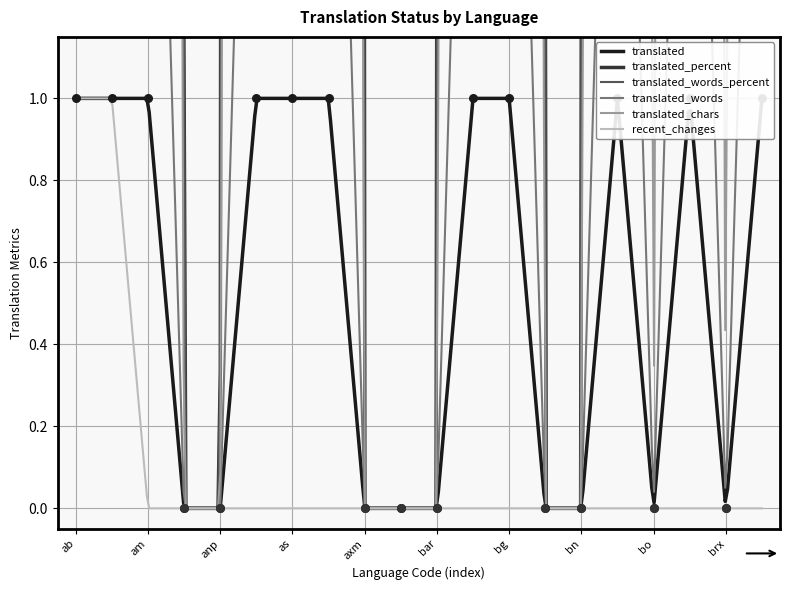

At how many categories does at least one series exceed 93?

11